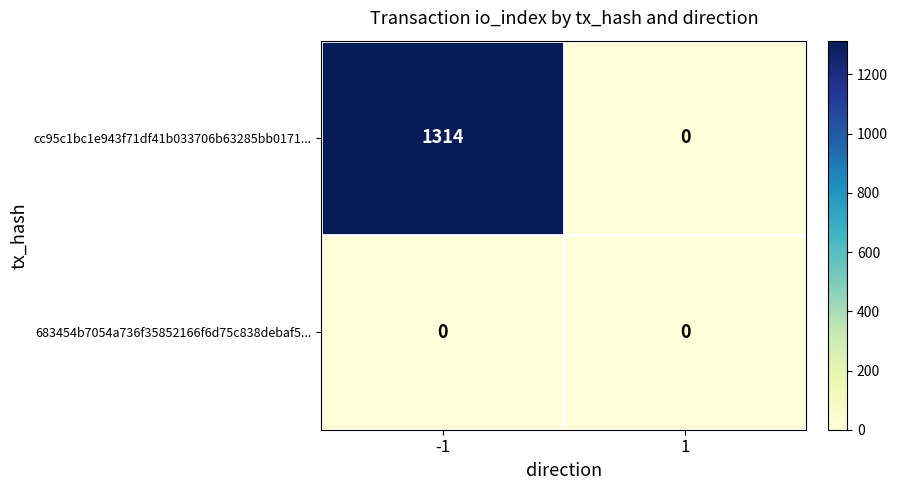

What is the approximate value of cc95c1bc1e943f71df41b033706b63285bb0171... at -1?

1314